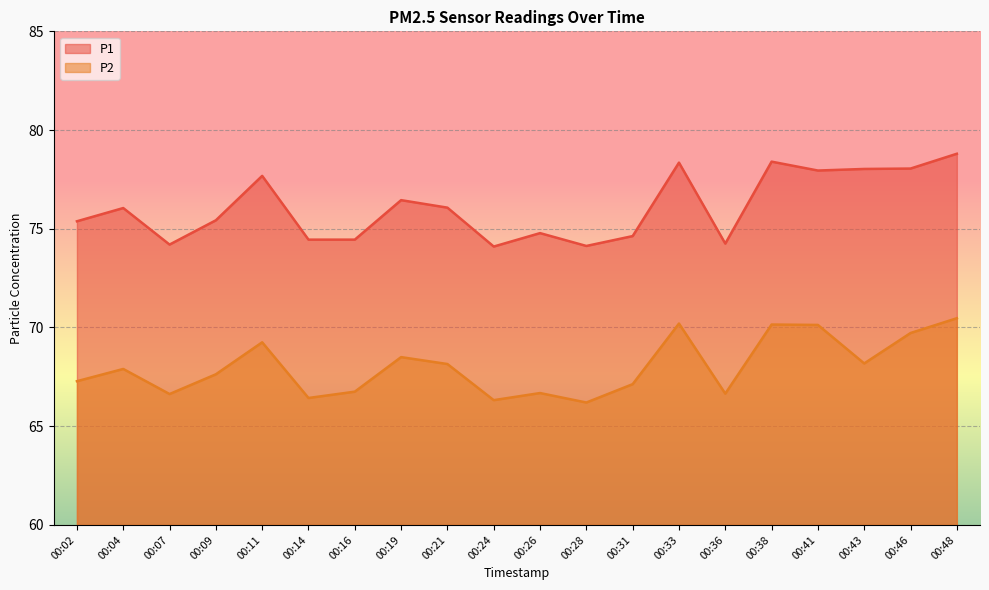

What is the highest value of the P2 series?

70.5